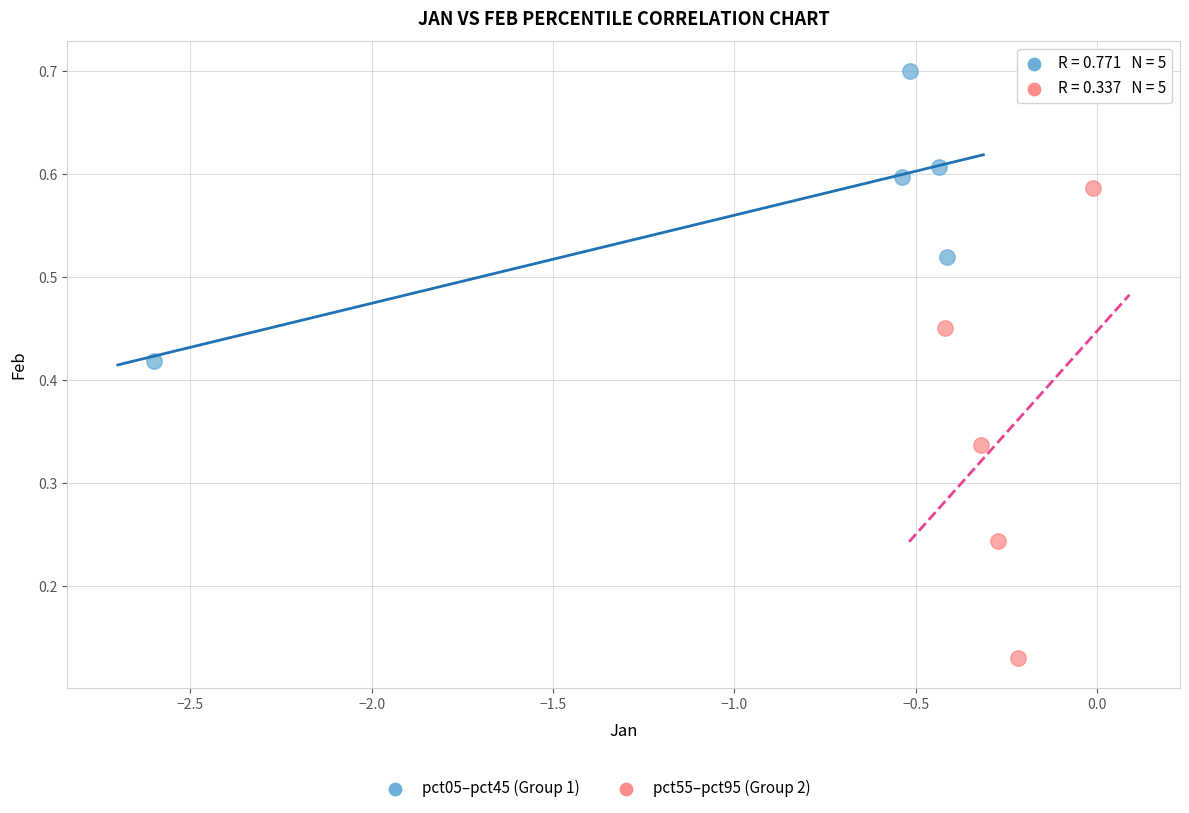

Which series contains the highest Y value?

pct05–pct45 (Group 1)